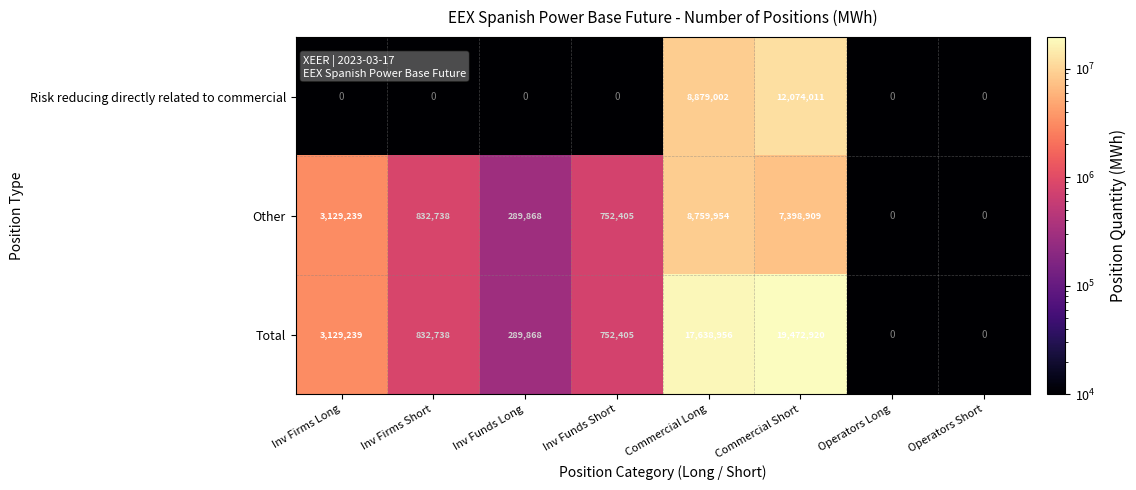

Is it true that Other equals 1212132 at Inv Funds Short?

False